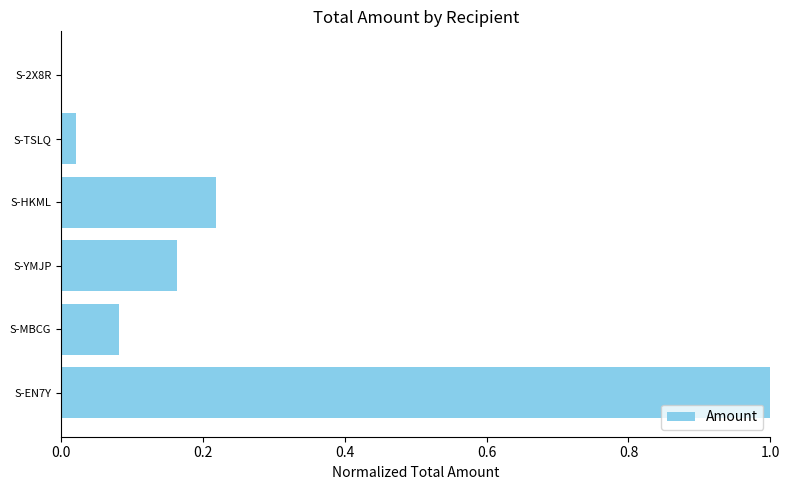

Which has a higher value, S-MBCG or S-HKML?

S-HKML